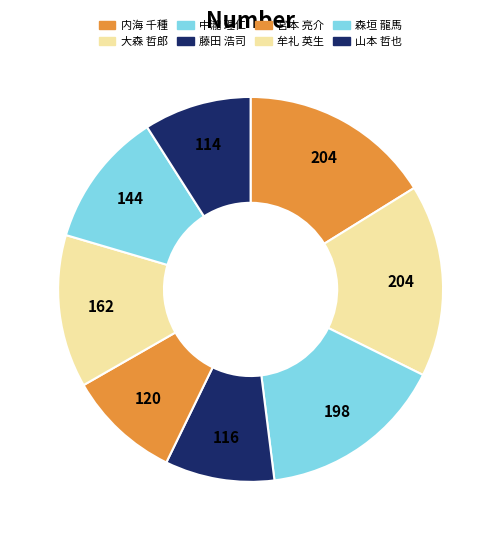

Count the number of slices in the pie.

8